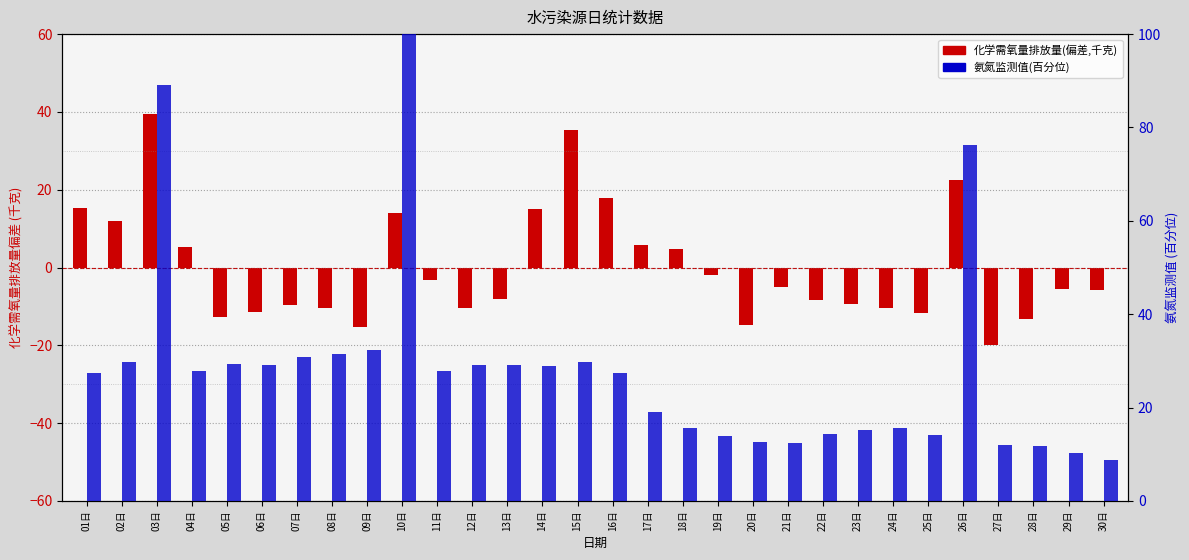

List the series in order of their peak value, lowest first.

化学需氧量排放量(偏差), 氨氮监测值(百分位)